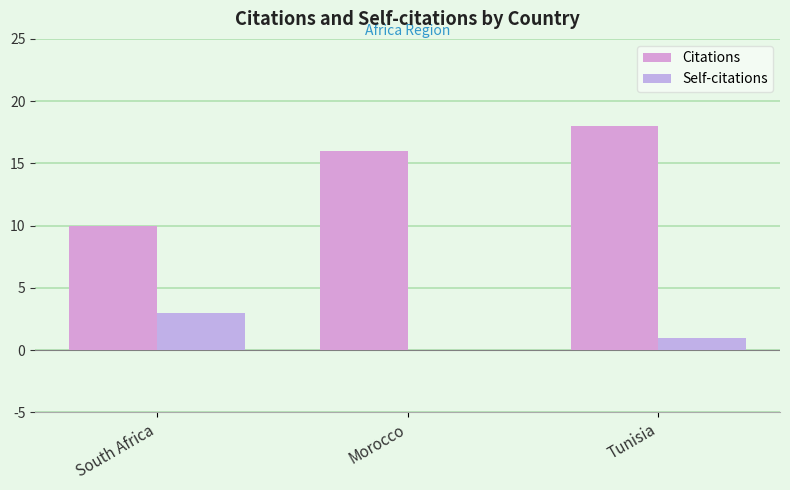

At which category is the sum across all series the highest?

Tunisia